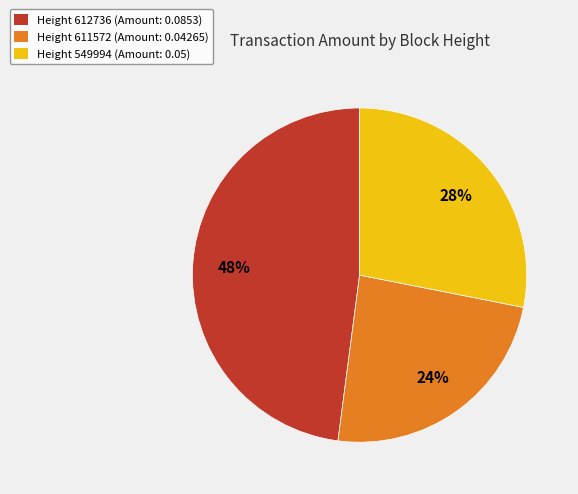

How many slices are in this pie chart?

3